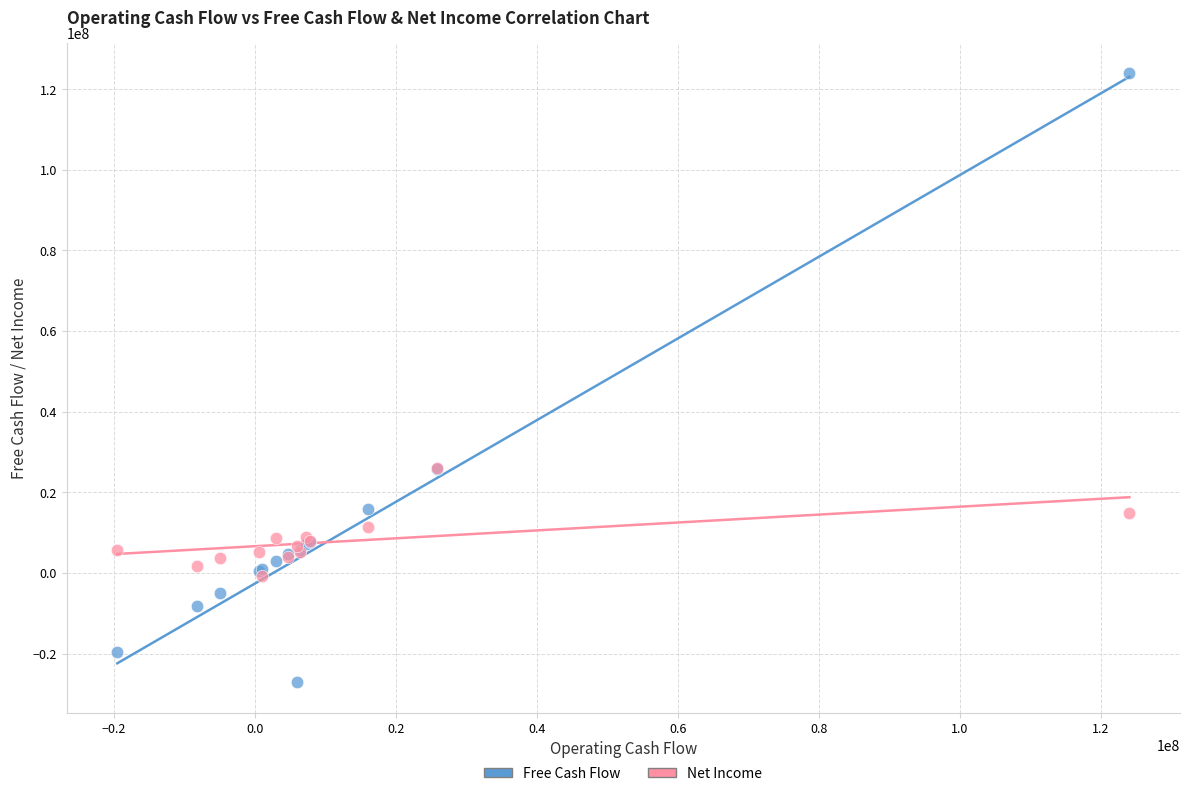

What are all the series names shown in the legend?

Free Cash Flow, Net Income